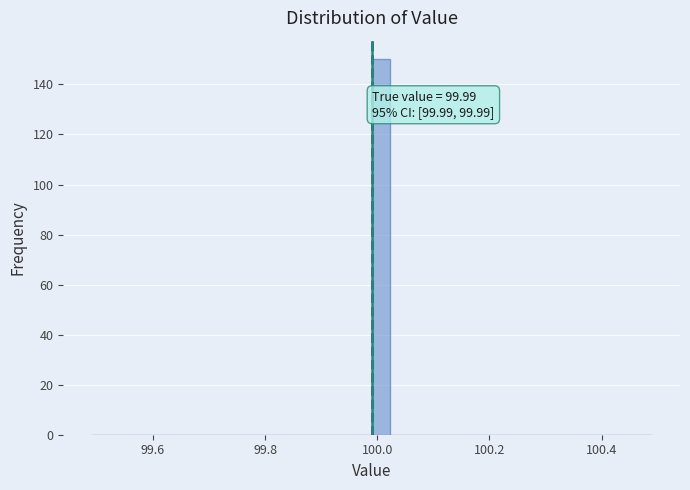

Around what value on the x-axis is the tallest bar? Give the approximate position of its centre, as read against the axis.

100.00